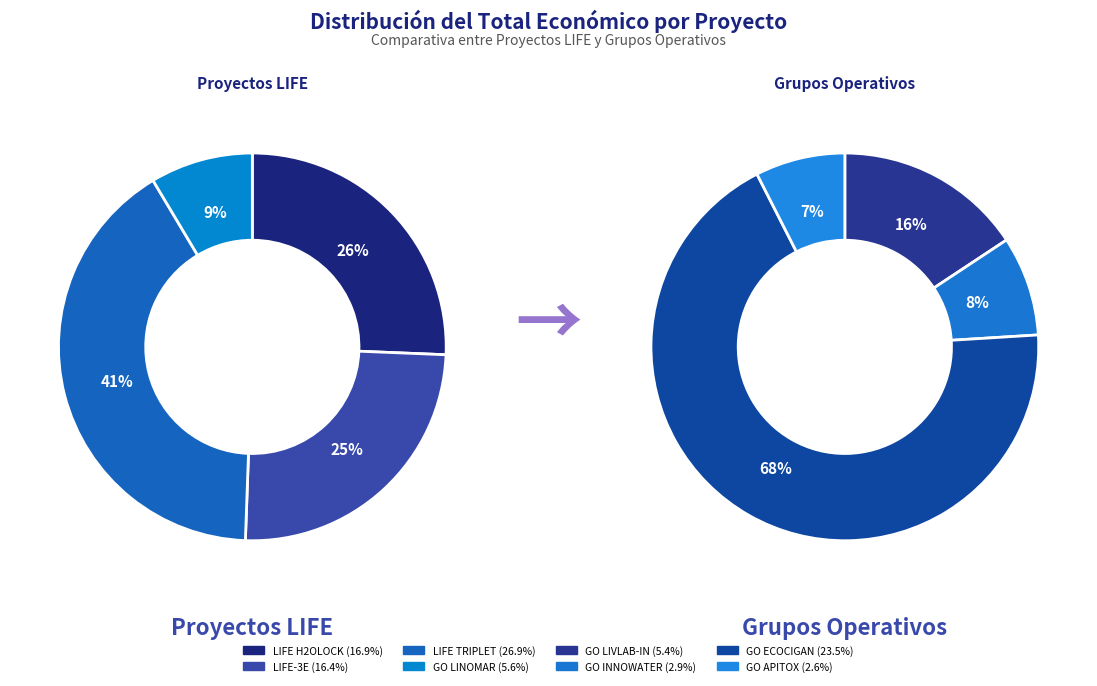

How many segments does this pie chart have?

8